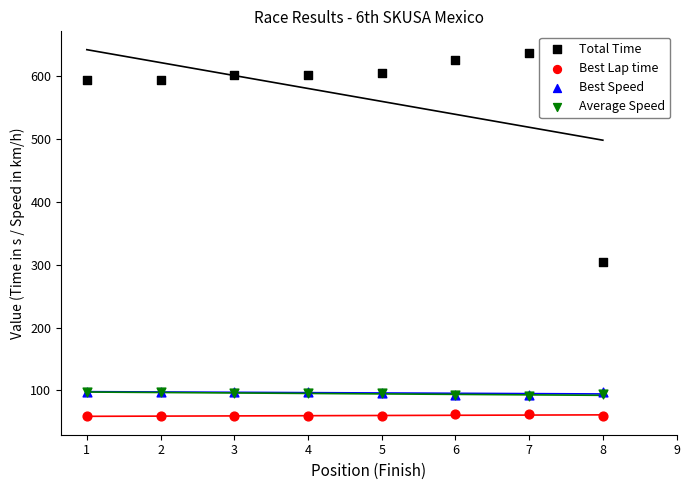

Which series has the largest Y range (max minus min)?

Total Time